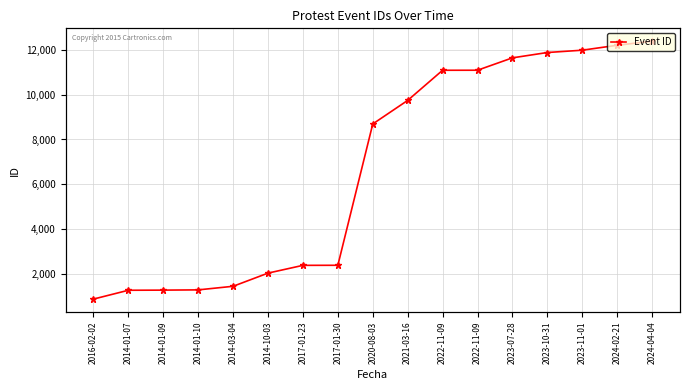

How many lines are shown in the chart?

1